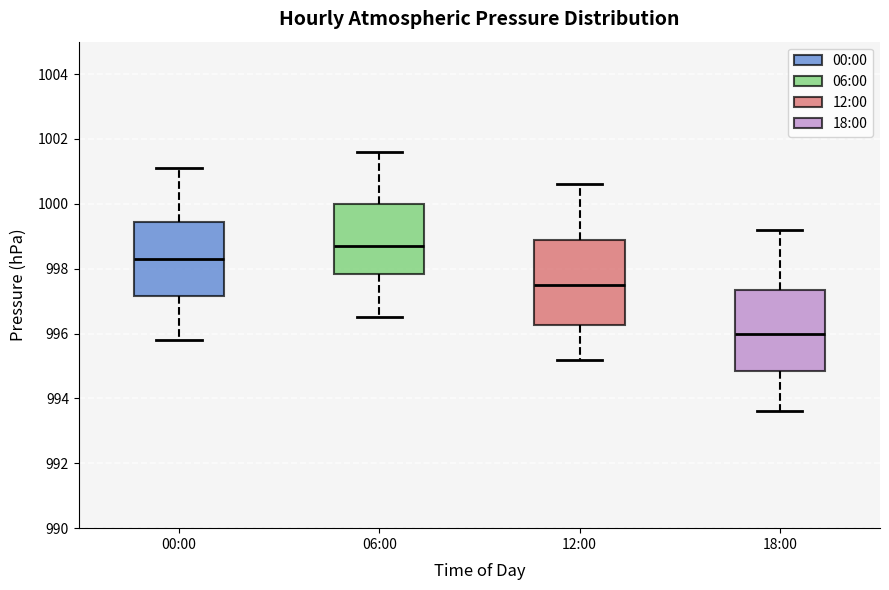

Reading left to right, transcribe this box plot: for each box, give where its median line is, the range the box spans, and where its two whiskers end, as read against the y-axis. The values are not printed on the chart, so give them approximately, as read against the axis.

00:00: median 998.4, box 997.2 to 999.4, whiskers 995.8 to 1001.2
06:00: median 998.8, box 997.8 to 1000.0, whiskers 996.6 to 1001.6
12:00: median 997.6, box 996.2 to 999.0, whiskers 995.2 to 1000.6
18:00: median 996.0, box 994.8 to 997.4, whiskers 993.6 to 999.2